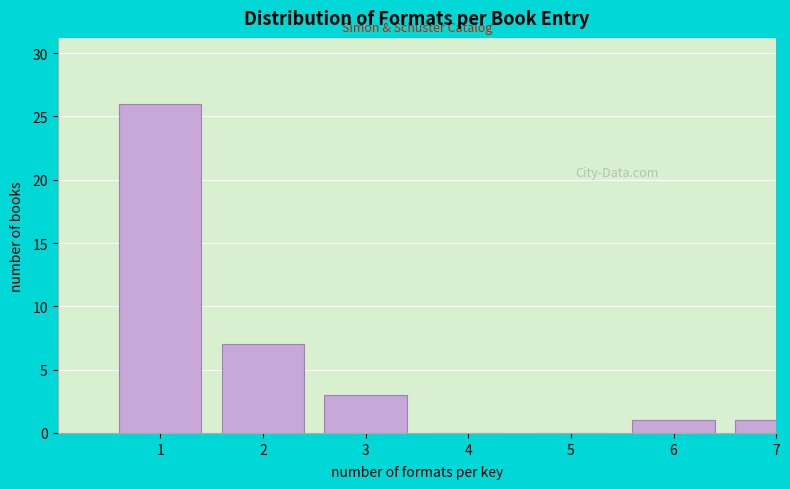

Reading left to right, what are all the values shown in this chart?

1=26	2=7	3=3	4=0	5=0	6=1	7=1